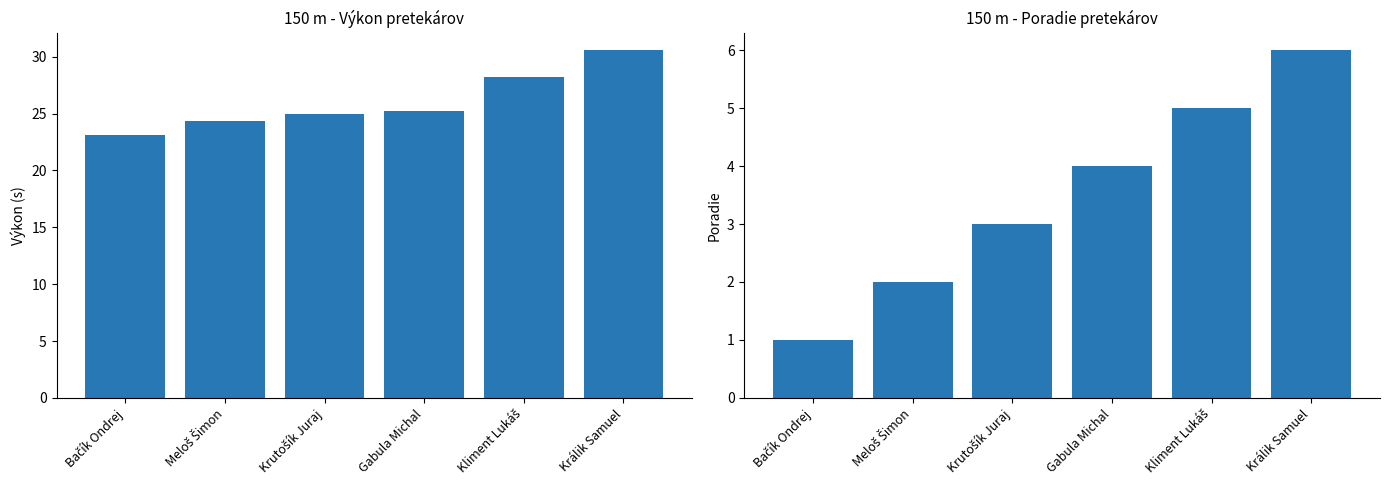

List the series in order of their peak value, highest first.

Výkon, Poradie